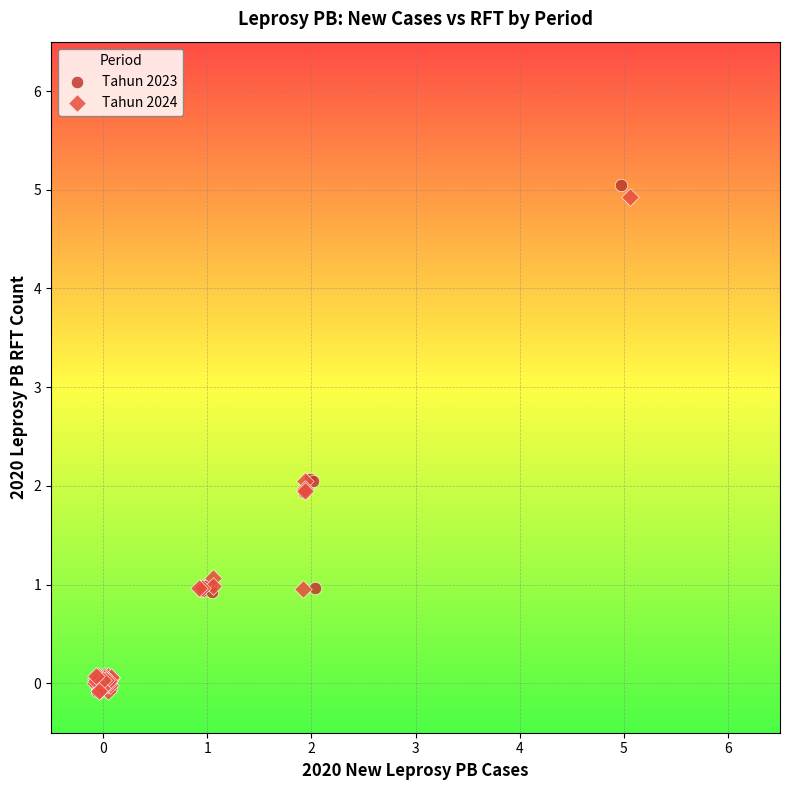

What are all the series names shown in the legend?

Tahun 2023, Tahun 2024